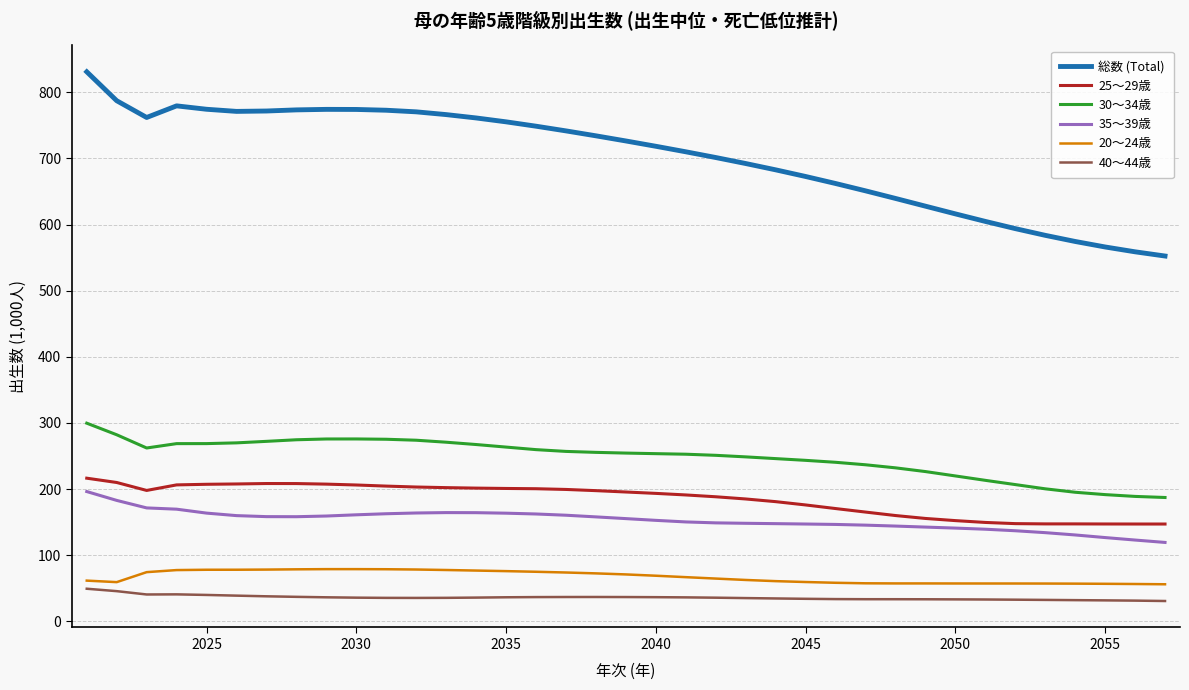

What is the highest value of the 40～44歳 series?

49.4